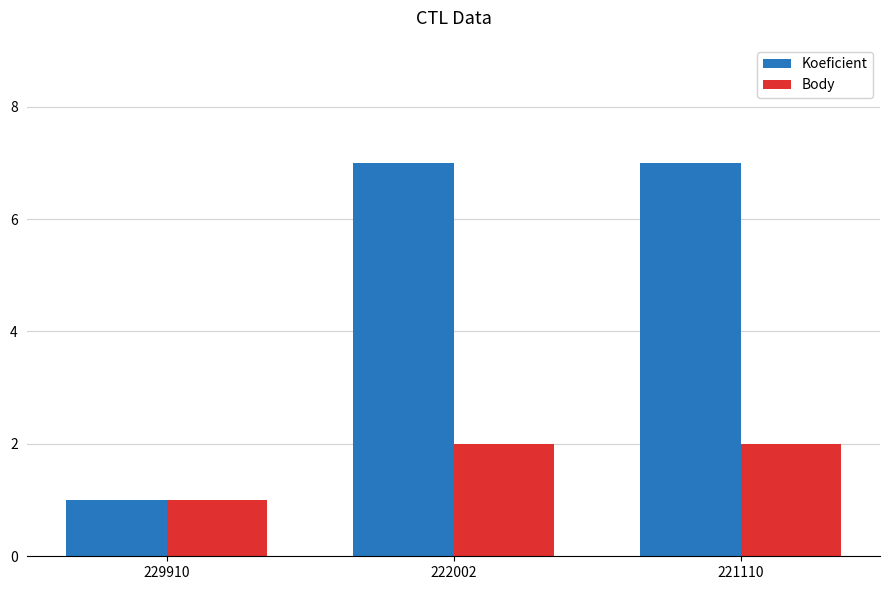

What is the greatest value displayed?

7